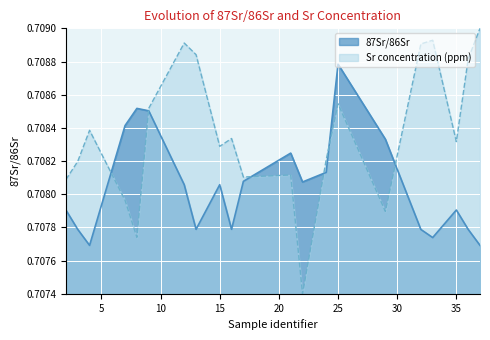

Between 21 and 25, which series saw the biggest shift?

87Sr/86Sr